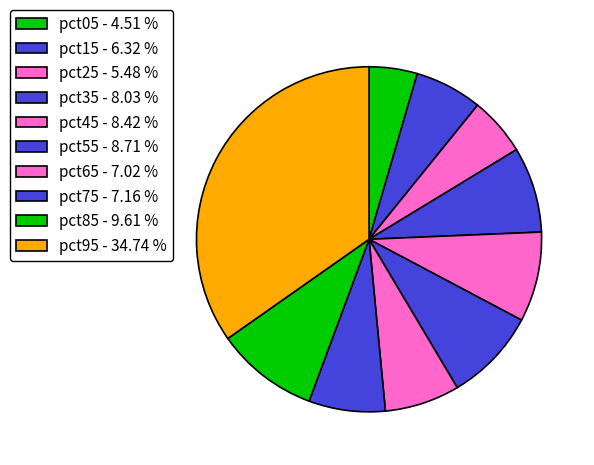

Combined, what portion of the pie is pct15 and pct95?

41.1%